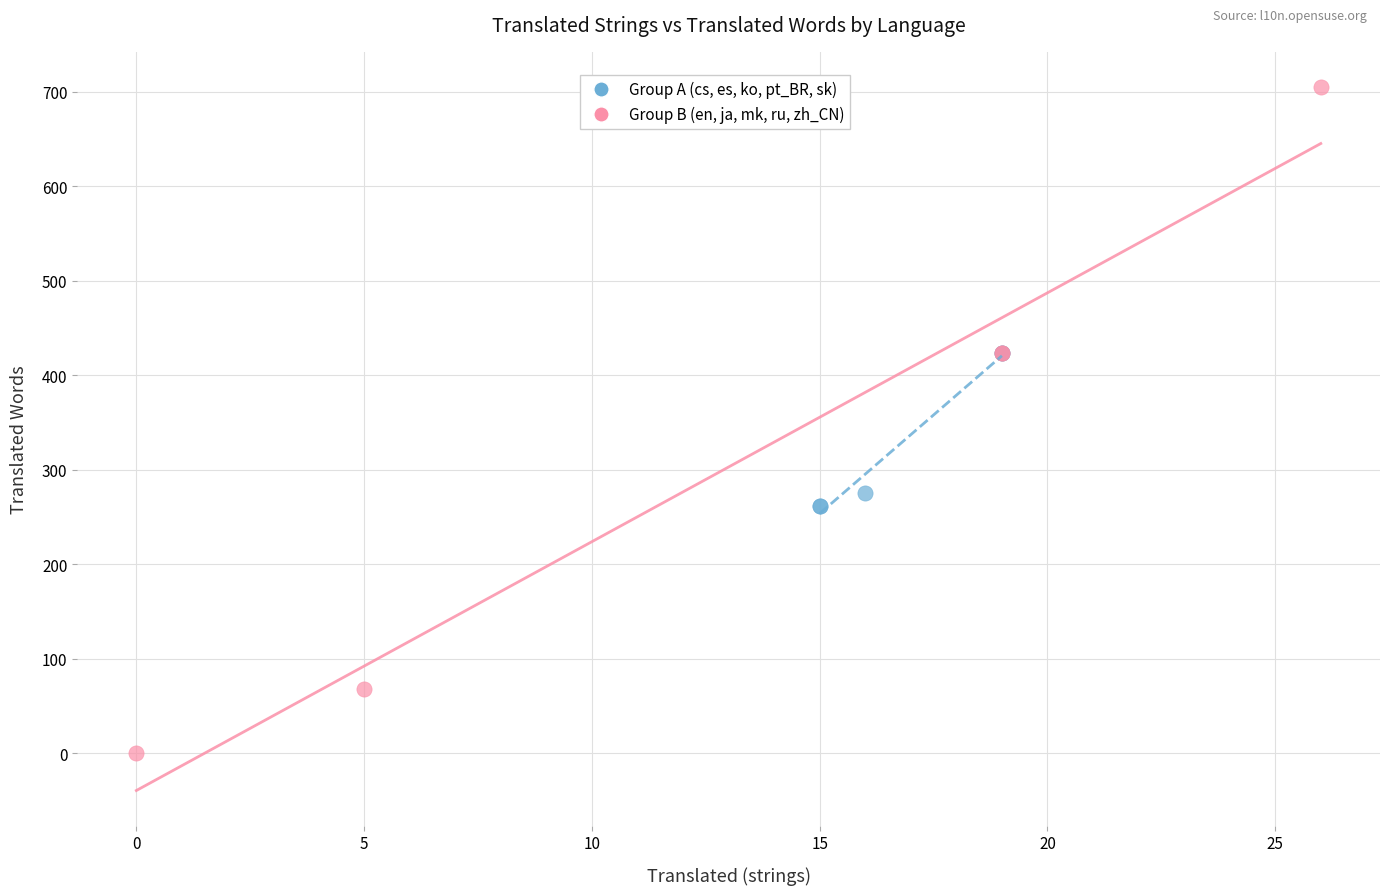

Which series reaches the maximum Y coordinate?

Group B (en, ja, mk, ru, zh_CN)